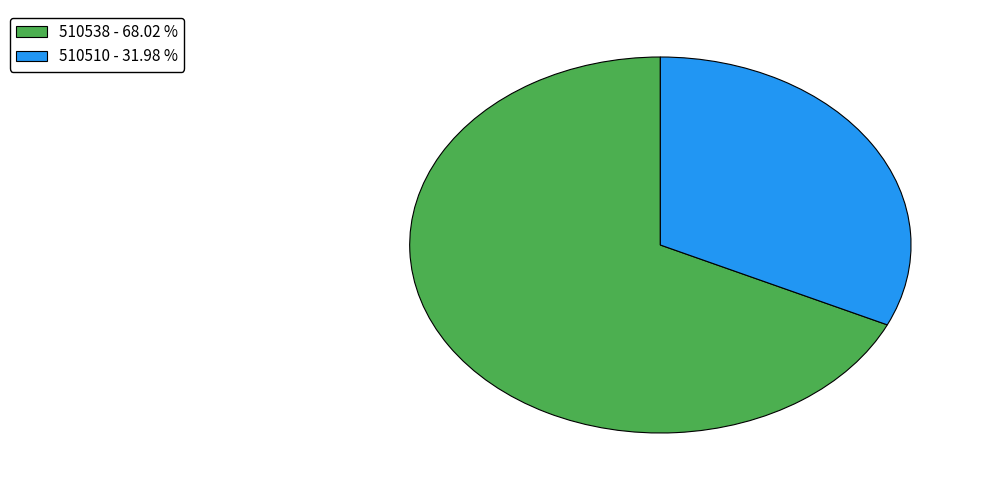

Is it true that 510510 is 32% of the pie?

True